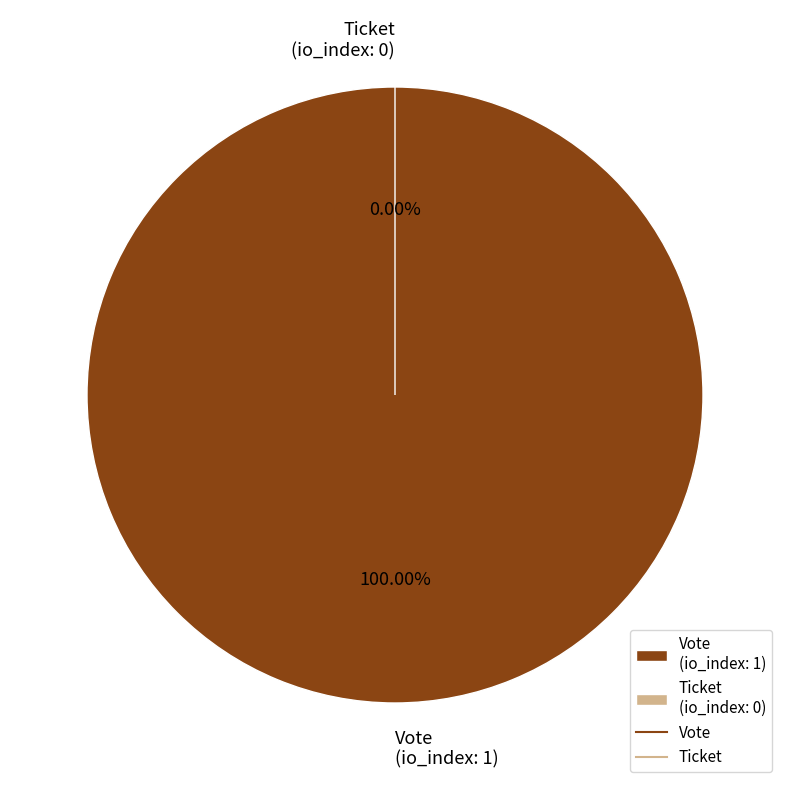

Does Vote represent more than half of the total?

Yes